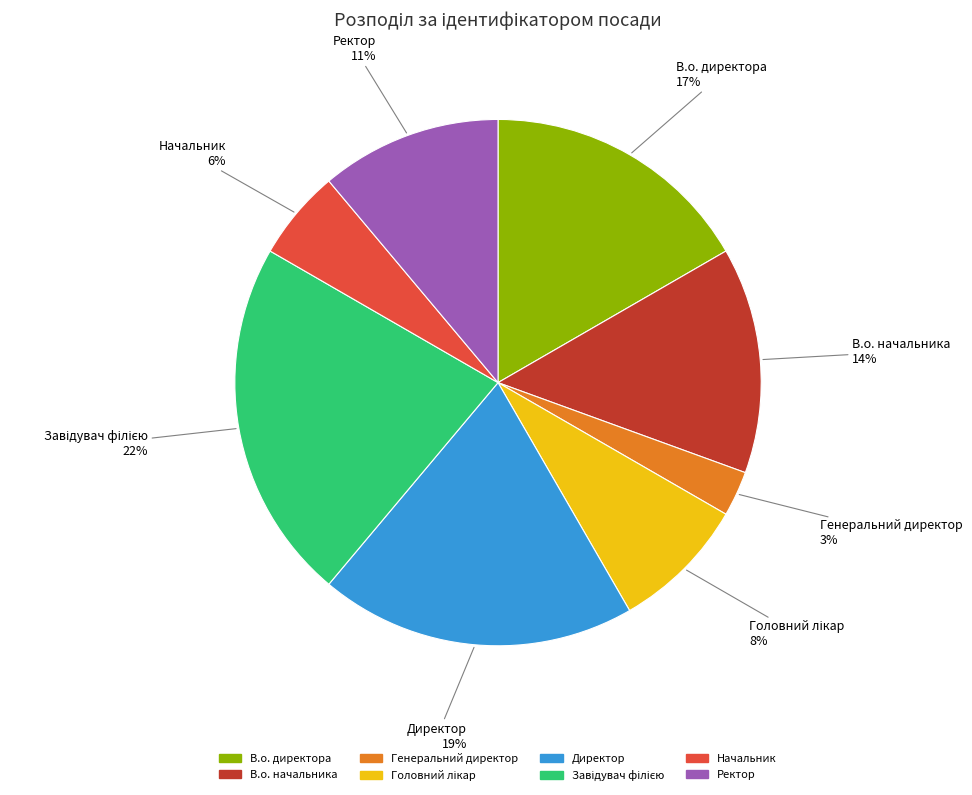

To the nearest percent, what is the average slice percentage?

12%